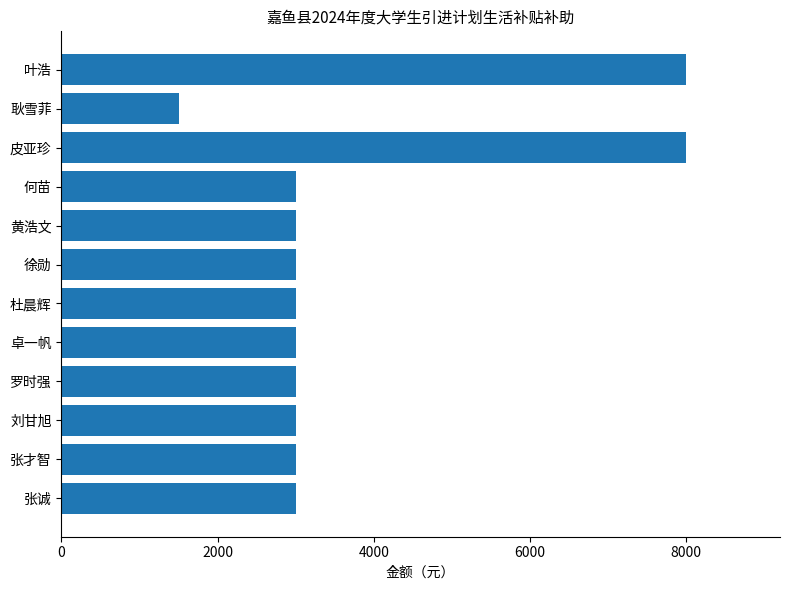

Which label corresponds to the smallest value in the chart?

耿雪菲